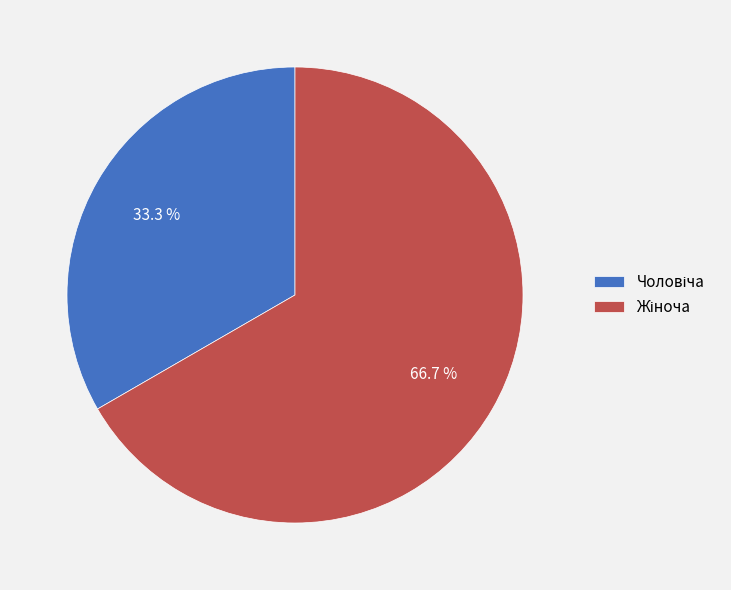

Is there any slice that represents more than half of the pie?

Yes